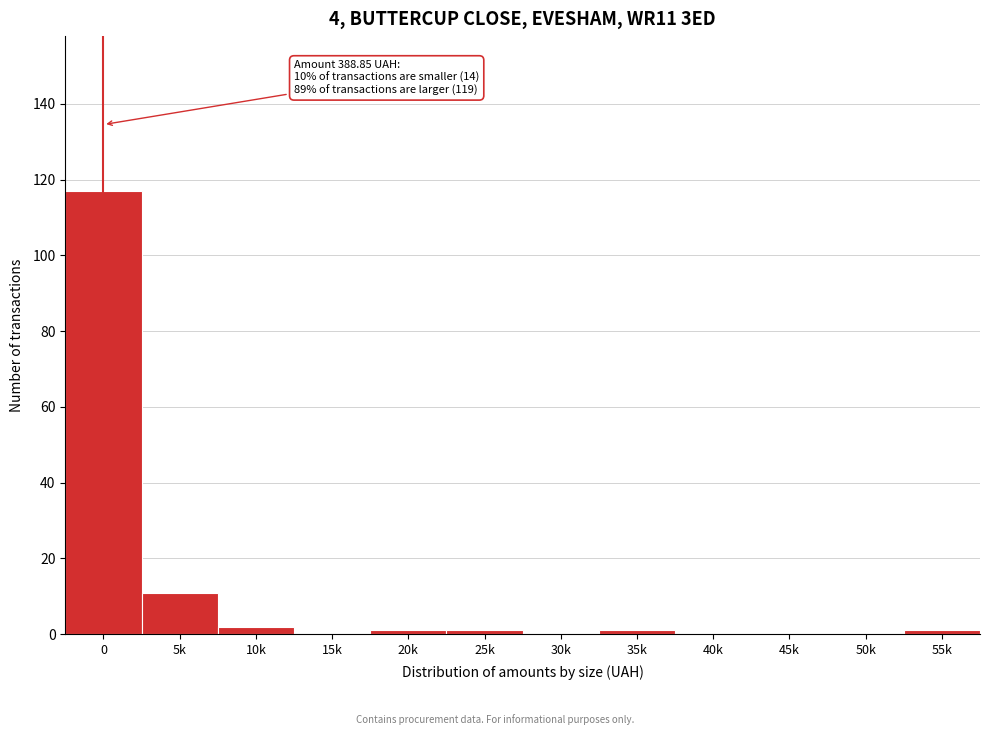

Reading right to left, list all the values displayed in this chart.

55k=1	50k=0	45k=0	40k=0	35k=1	30k=0	25k=1	20k=1	15k=0	10k=2	5k=11	0=117